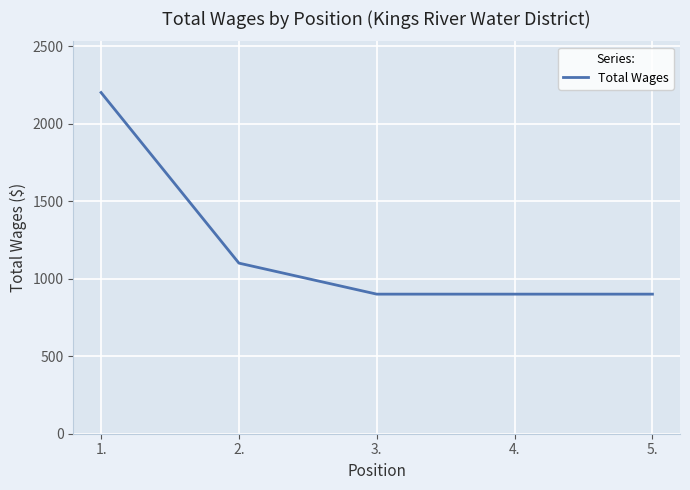

True or false: the data shows 1100 at 2..

True